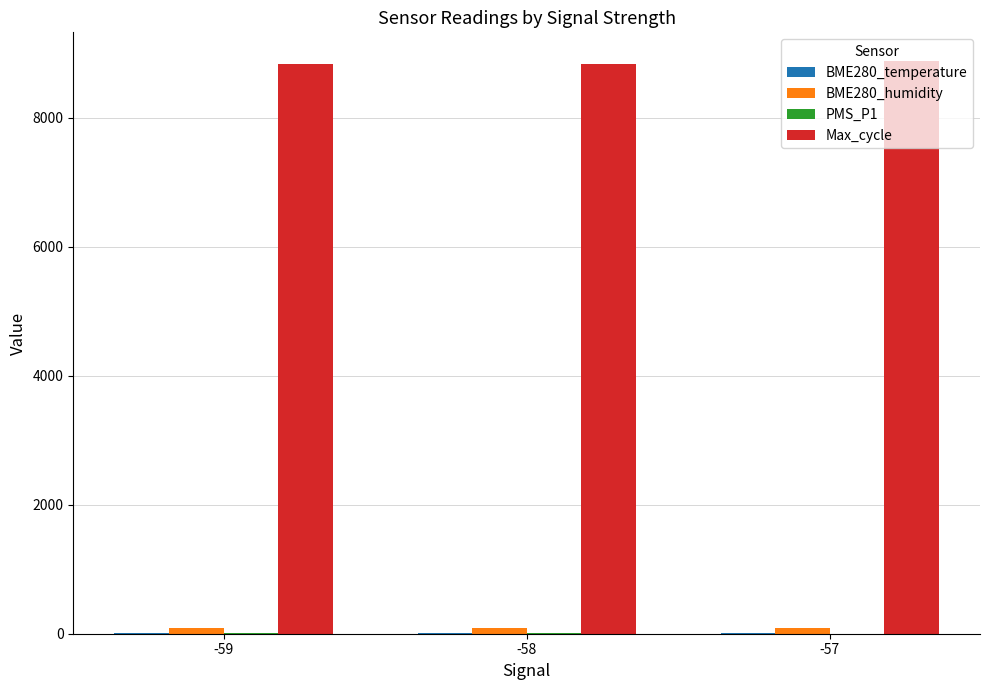

The value of Max_cycle at -57 is 14985.6. True or false?

False